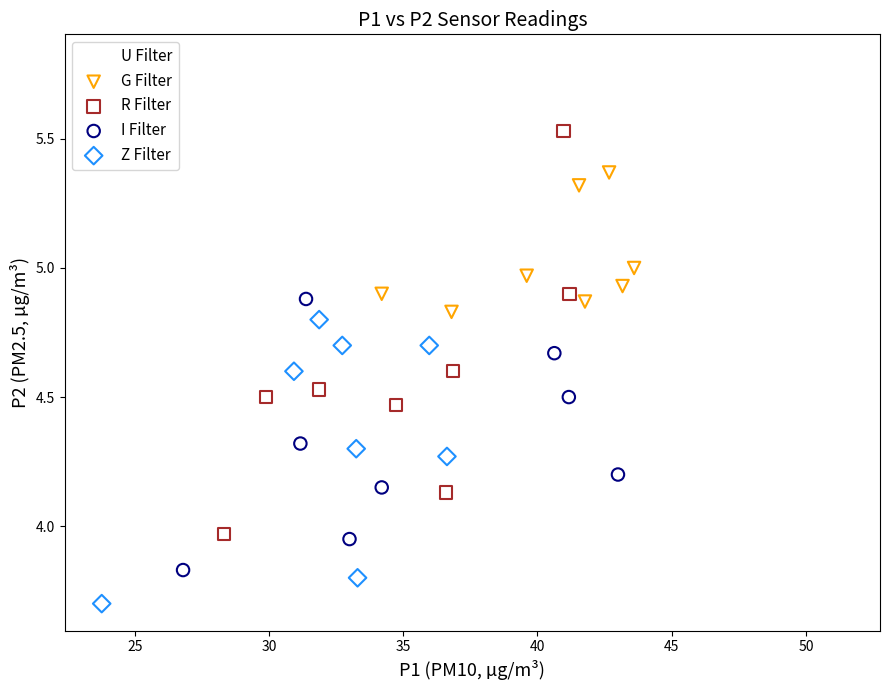

Which series contains the lowest Y value?

Z Filter